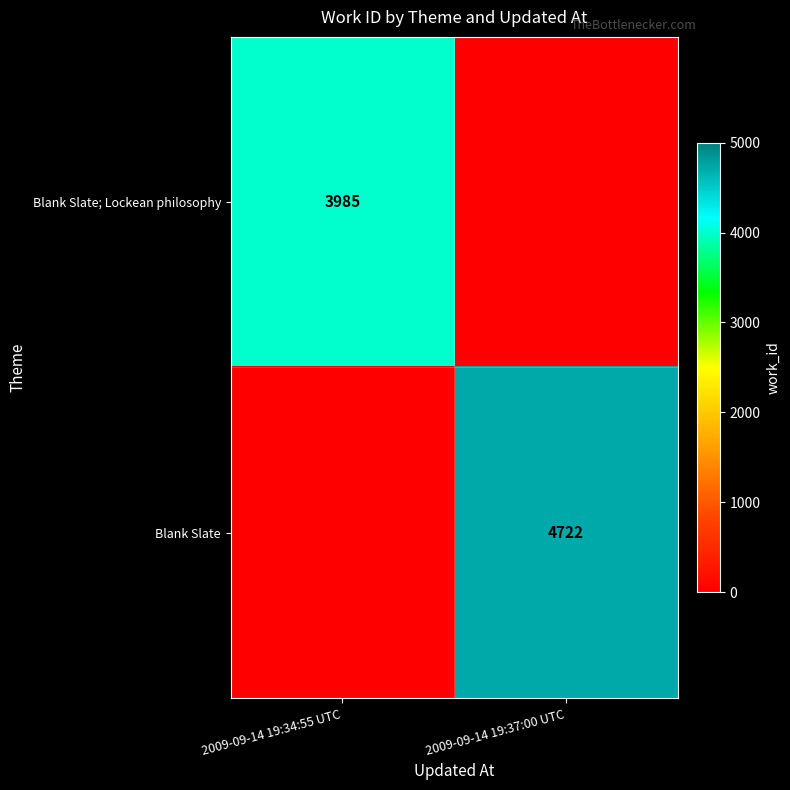

True or false: Blank Slate; Lockean philosophy has a value of 3985 at 2009-09-14 19:34:55 UTC.

True